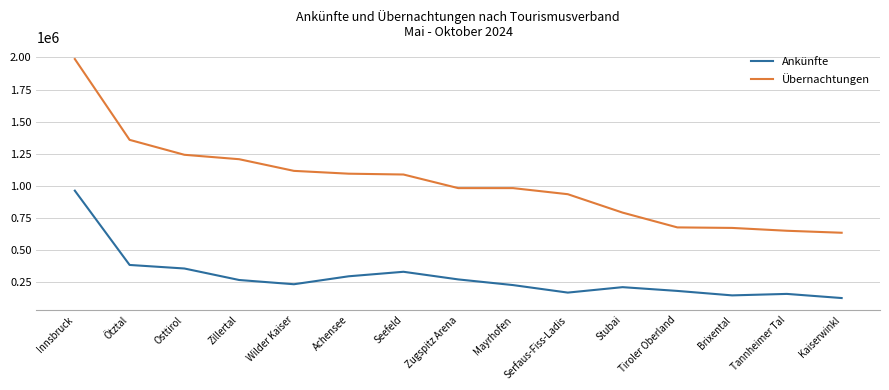

The Übernachtungen series shows 1116427 at Wilder Kaiser. True or false?

True